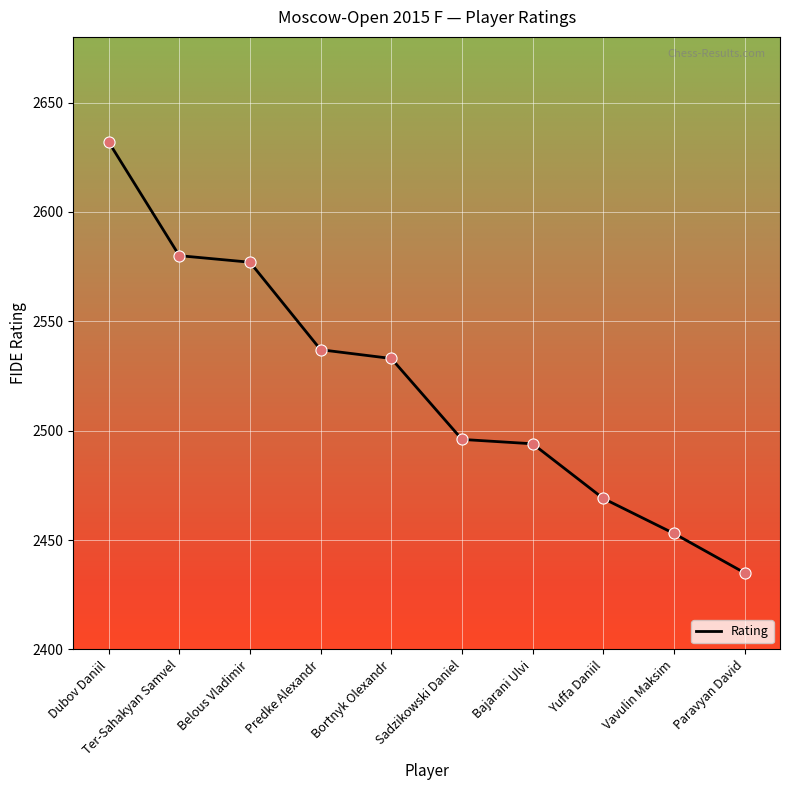

Approximately how many times larger is the value at Yuffa Daniil compared to Bajarani Ulvi?

1.0